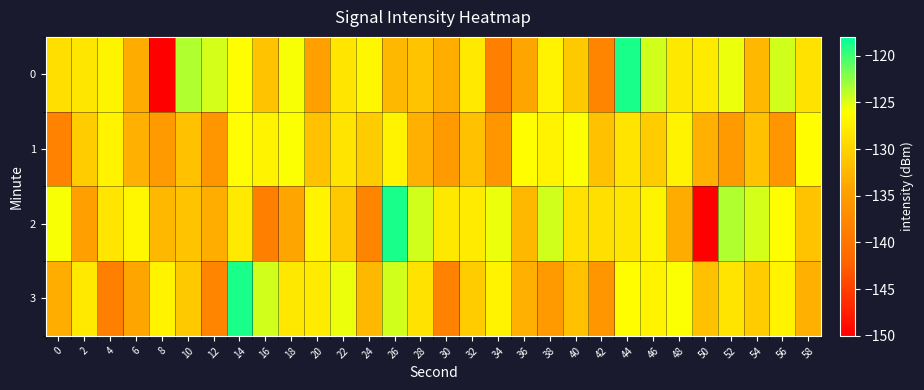

Reading right to left, list all the values displayed in this chart.

0: 58=-128.6	56=-124.6	54=-132.3	52=-125.5	50=-127.8	48=-128.1	46=-124.6	44=-118.8	42=-138.2	40=-130.8	38=-127.1	36=-134.0	34=-138.7	32=-127.9	30=-133.1	28=-131.3	26=-132.4	24=-126.7	22=-128.3	20=-134.7	18=-125.8	16=-131.4	14=-126.0	12=-124.6	10=-123.5	8=-150.0	6=-133.4	4=-127.0	2=-128.2	0=-128.8
1: 58=-126.2	56=-135.9	54=-131.5	52=-135.4	50=-133.1	48=-127.0	46=-130.5	44=-128.4	42=-131.5	40=-125.9	38=-127.1	36=-126.2	34=-135.9	32=-131.5	30=-135.4	28=-133.1	26=-127.0	24=-130.5	22=-128.4	20=-131.5	18=-125.9	16=-127.1	14=-126.2	12=-135.9	10=-131.5	8=-135.4	6=-133.1	4=-127.0	2=-130.5	0=-138.4
2: 58=-131.4	56=-126.0	54=-124.6	52=-123.5	50=-150.0	48=-133.4	46=-127.0	44=-128.2	42=-128.8	40=-128.6	38=-124.6	36=-132.3	34=-125.5	32=-127.8	30=-128.1	28=-124.6	26=-118.8	24=-138.2	22=-130.8	20=-127.1	18=-134.0	16=-138.7	14=-127.9	12=-133.1	10=-131.3	8=-132.4	6=-126.7	4=-128.3	2=-134.7	0=-125.8
3: 58=-133.1	56=-127.0	54=-130.5	52=-128.4	50=-131.5	48=-125.9	46=-127.1	44=-126.2	42=-135.9	40=-131.5	38=-135.4	36=-133.1	34=-127.0	32=-130.5	30=-138.4	28=-128.6	26=-124.6	24=-132.3	22=-125.5	20=-127.8	18=-128.1	16=-124.6	14=-118.8	12=-138.2	10=-130.8	8=-127.1	6=-134.0	4=-138.7	2=-127.9	0=-133.1